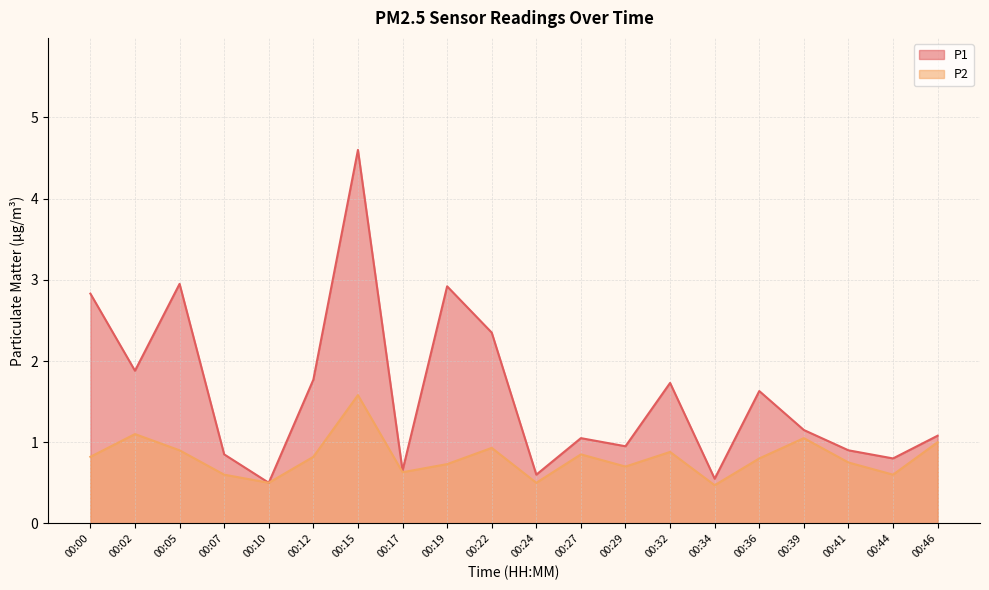

Reading left to right, extract all data points from this chart.

P1: 00:00=2.8	00:02=1.9	00:05=3.0	00:07=0.8	00:10=0.5	00:12=1.8	00:15=4.6	00:17=0.7	00:19=2.9	00:22=2.4	00:24=0.6	00:27=1.1	00:29=0.9	00:32=1.7	00:34=0.6	00:36=1.6	00:39=1.1	00:41=0.9	00:44=0.8	00:46=1.1
P2: 00:00=0.8	00:02=1.1	00:05=0.9	00:07=0.6	00:10=0.5	00:12=0.8	00:15=1.6	00:17=0.6	00:19=0.7	00:22=0.9	00:24=0.5	00:27=0.8	00:29=0.7	00:32=0.9	00:34=0.5	00:36=0.8	00:39=1.1	00:41=0.8	00:44=0.6	00:46=1.0